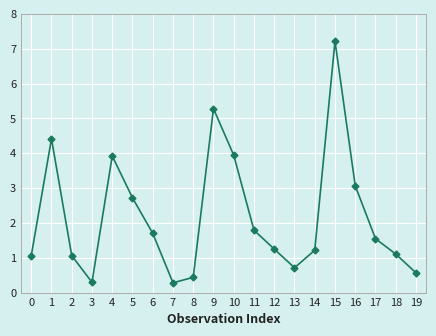

What is the value of the 7th point from the left?

1.7